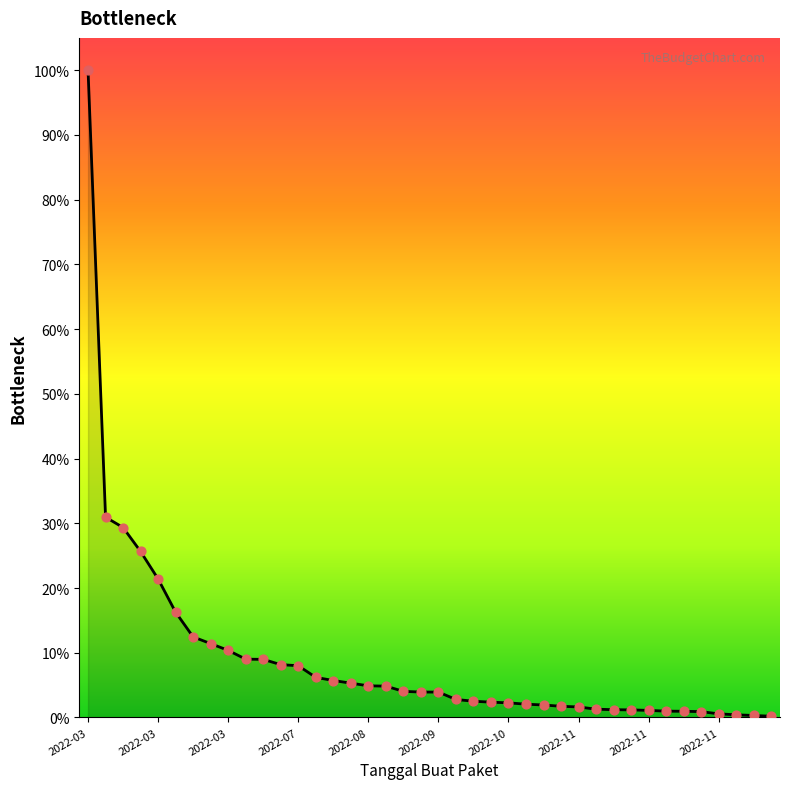

Is this an area chart (filled region under the line)?

Yes